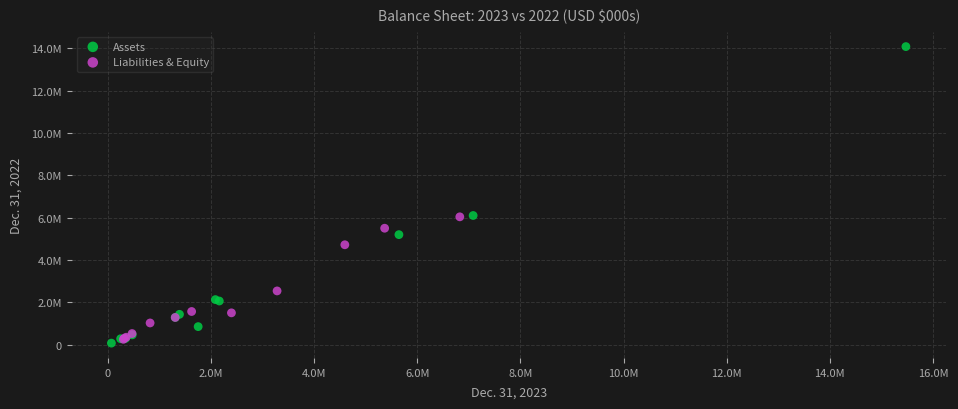

What are all the series names shown in the legend?

Assets, Liabilities & Equity